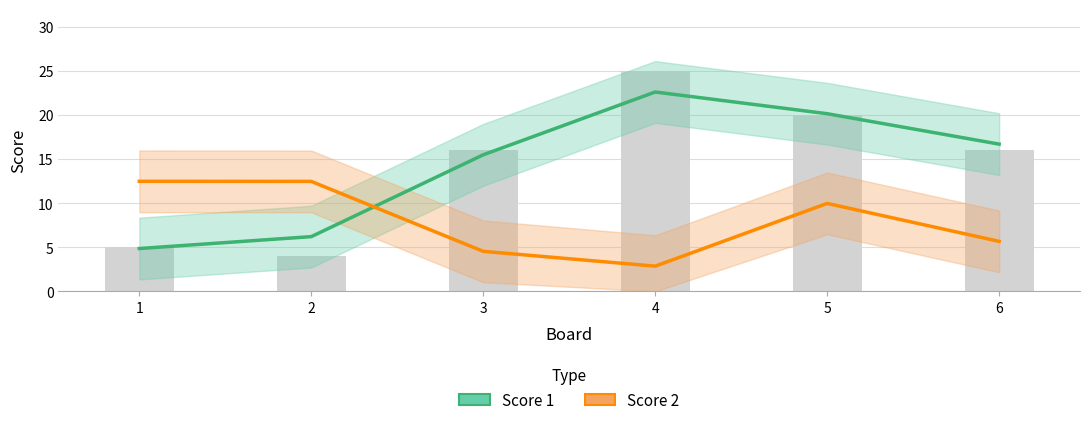

Which category has the lowest value in the Score 2 series?

4